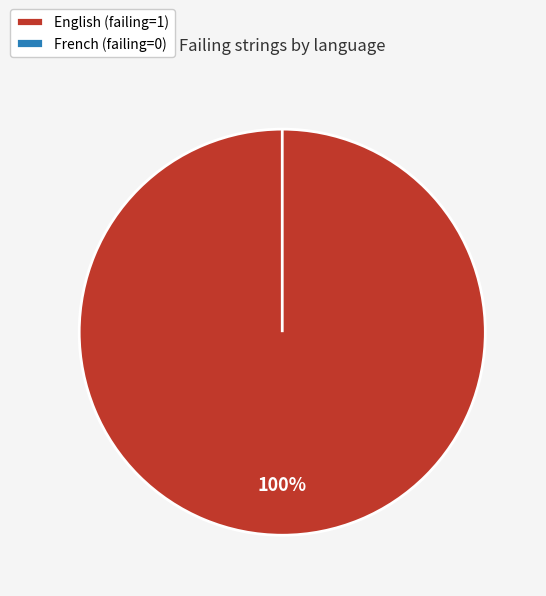

To the nearest percent, what is the difference between the largest and smallest slice percentages?

100%